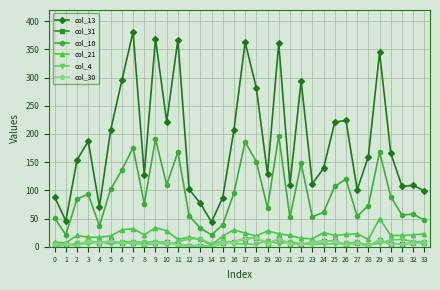

The value of col_10 at 5 is 102. True or false?

True